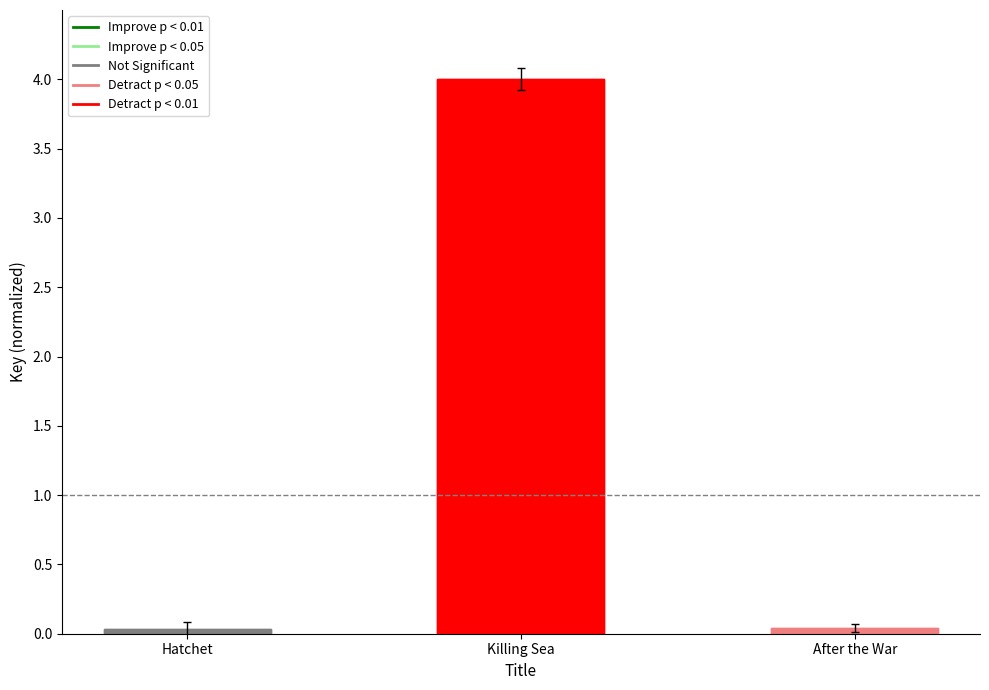

Reading left to right, list all the values displayed in this chart.

Hatchet=0.0	Killing Sea=4.0	After the War=0.0